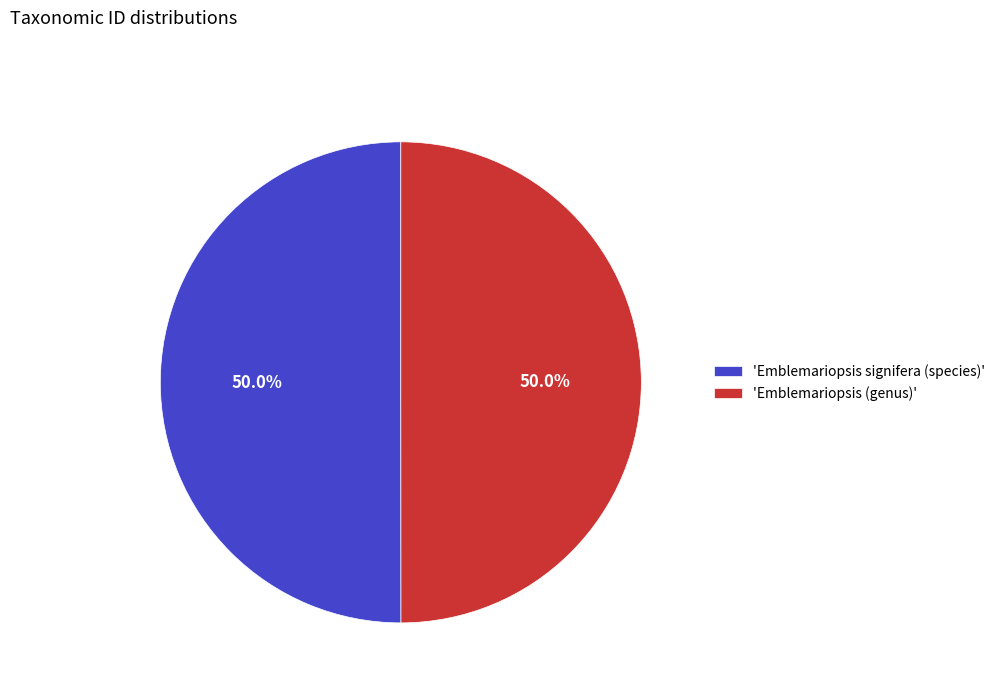

Combined, do 'Emblemariopsis signifera (species)' and 'Emblemariopsis (genus)' account for over 50%?

Yes